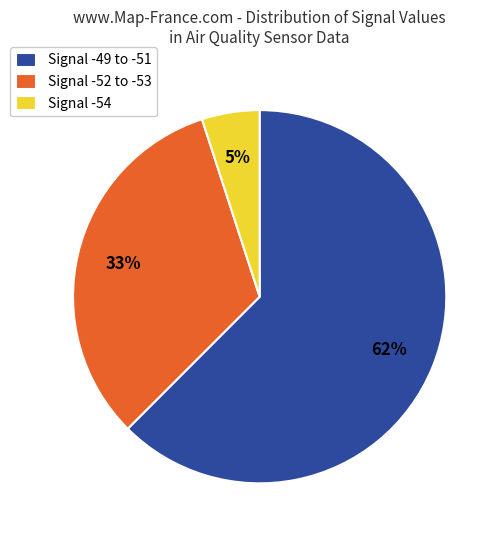

Which slice is the largest?

Signal -49 to -51